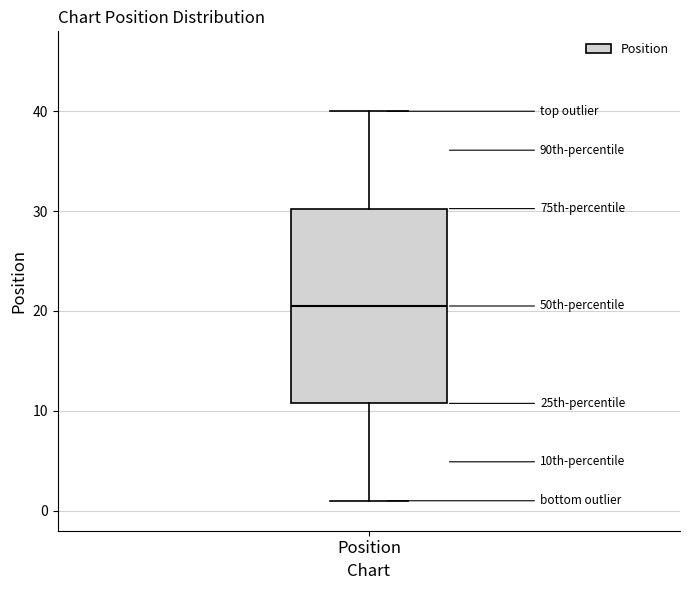

Where is the lower edge of the box for Position on the y-axis? The values are not printed on the chart, so give them approximately, as read against the axis.

11